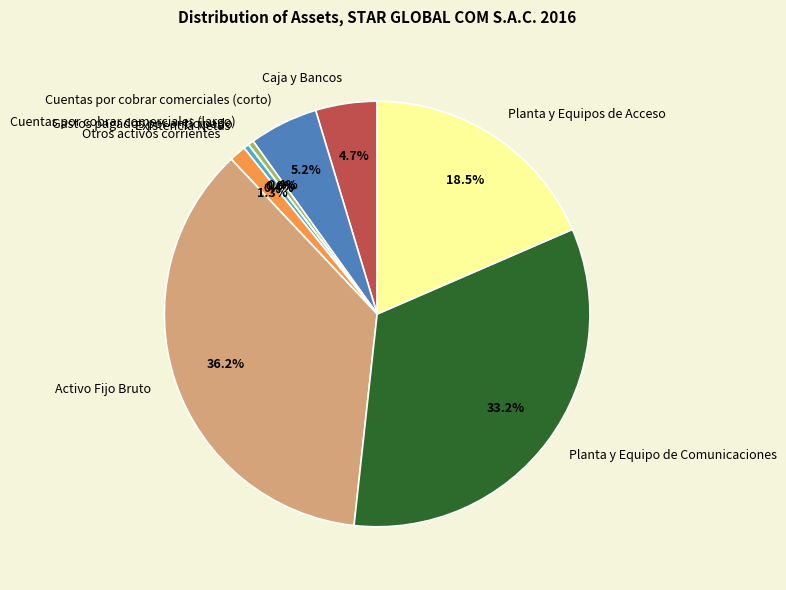

Which has a higher value, Otros activos corrientes or Activo Fijo Bruto?

Activo Fijo Bruto